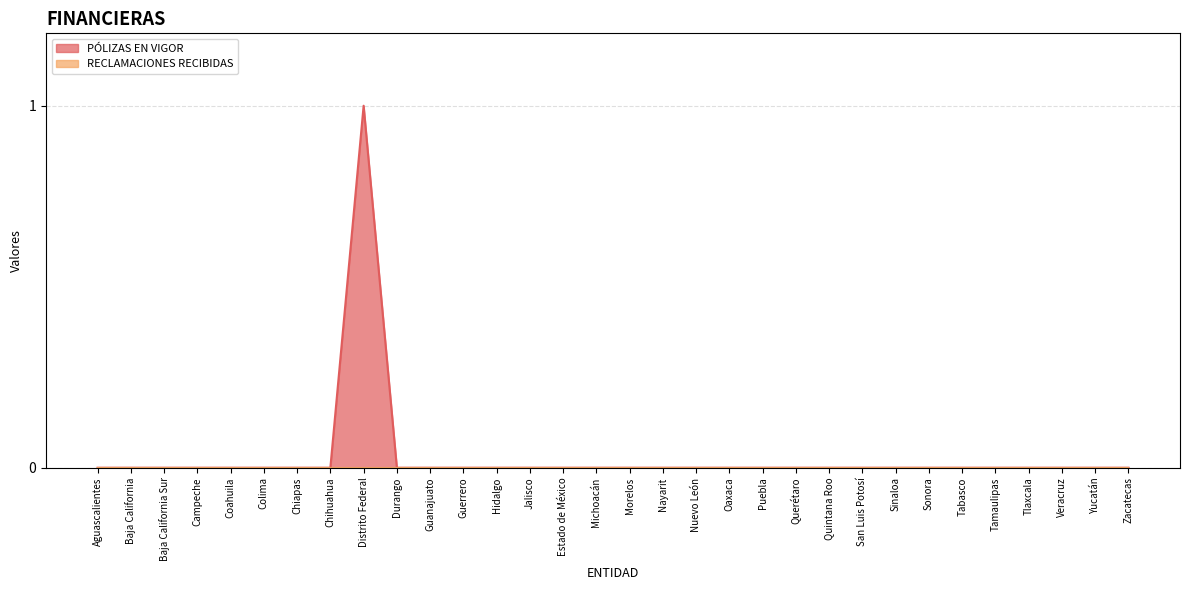

List the labels in order of value, largest first.

Distrito Federal, Aguascalientes, Baja California, Baja California Sur, Campeche, Coahuila, Colima, Chiapas, Chihuahua, Durango, Guanajuato, Guerrero, Hidalgo, Jalisco, Estado de México, Michoacán, Morelos, Nayarit, Nuevo León, Oaxaca, Puebla, Querétaro, Quintana Roo, San Luis Potosí, Sinaloa, Sonora, Tabasco, Tamaulipas, Tlaxcala, Veracruz, Yucatán, Zacatecas